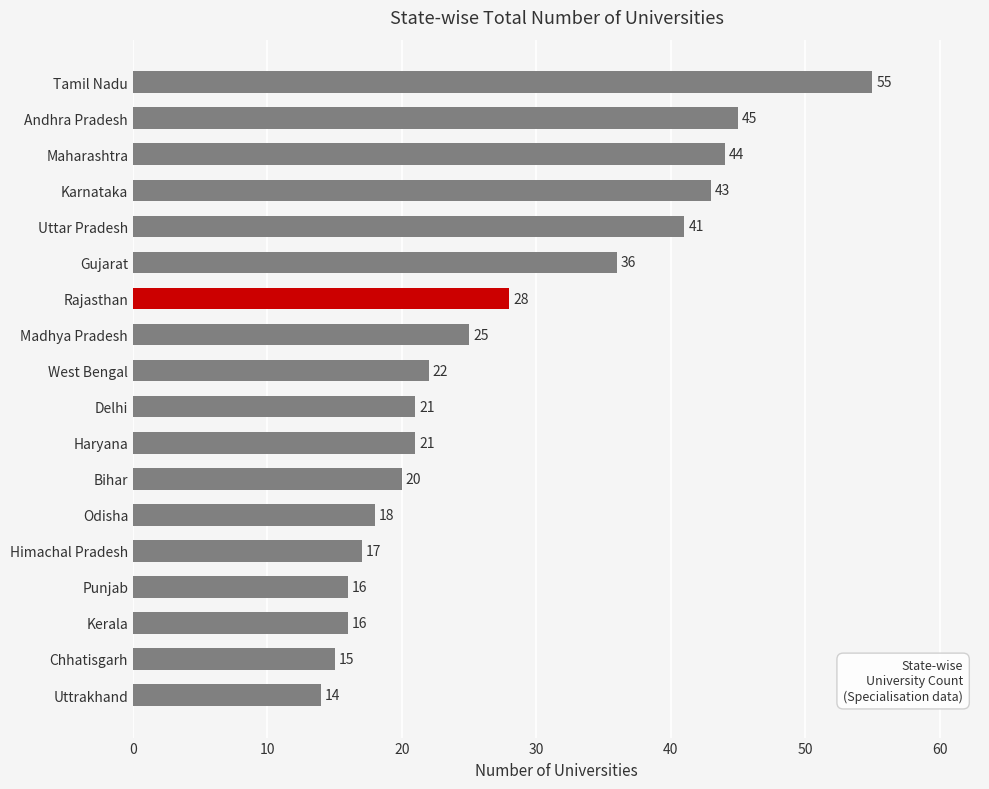

How many categories are shown in the chart?

18